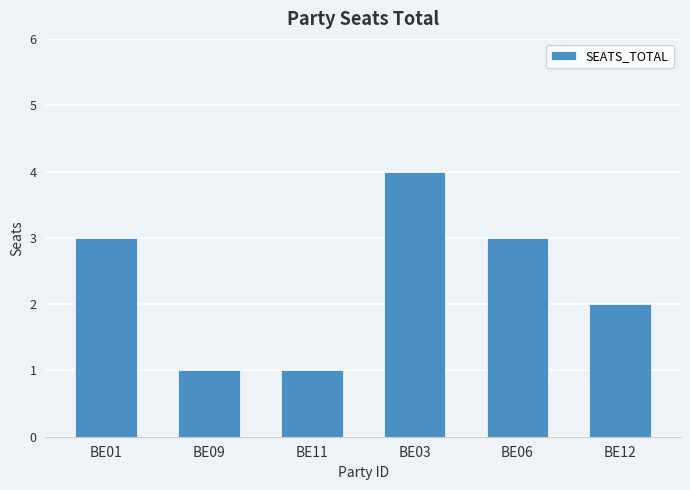

Reading right to left, transcribe all the data shown in this chart.

BE12=2	BE06=3	BE03=4	BE11=1	BE09=1	BE01=3